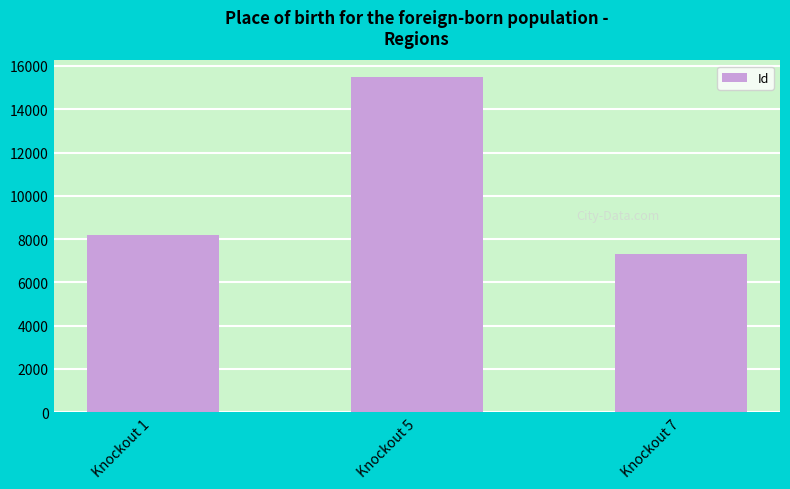

At which category does the chart reach its minimum across all series?

Knockout 7